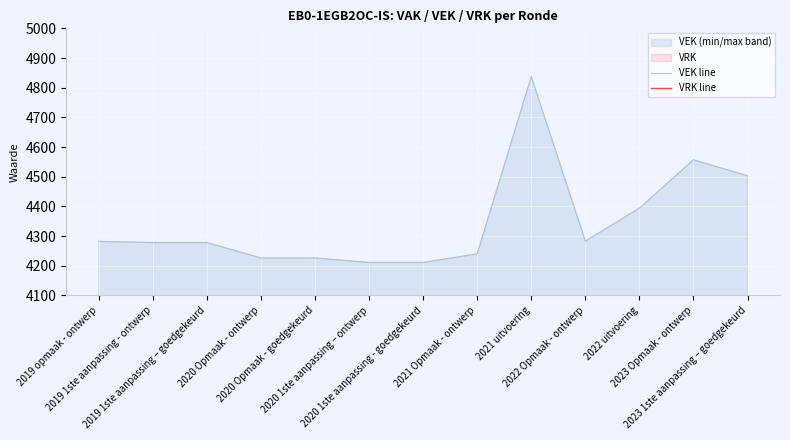

Reading left to right, transcribe all the data shown in this chart.

VEK line: 4282	4278	4278	4226	4226	4211	4211	4240	4837	4283	4394	4557	4503
VRK line: 0	0	0	0	0	0	0	0	0	0	0	0	0